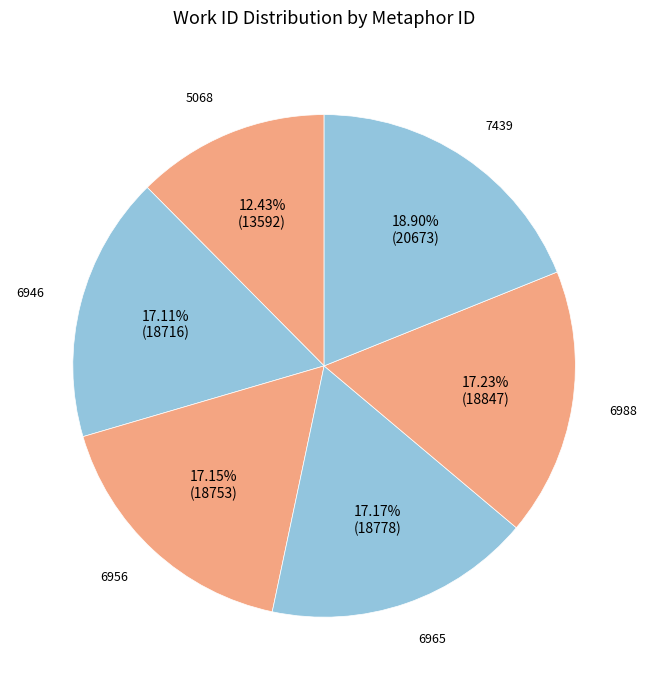

Combined, do 6946 and 6956 account for over 50%?

No